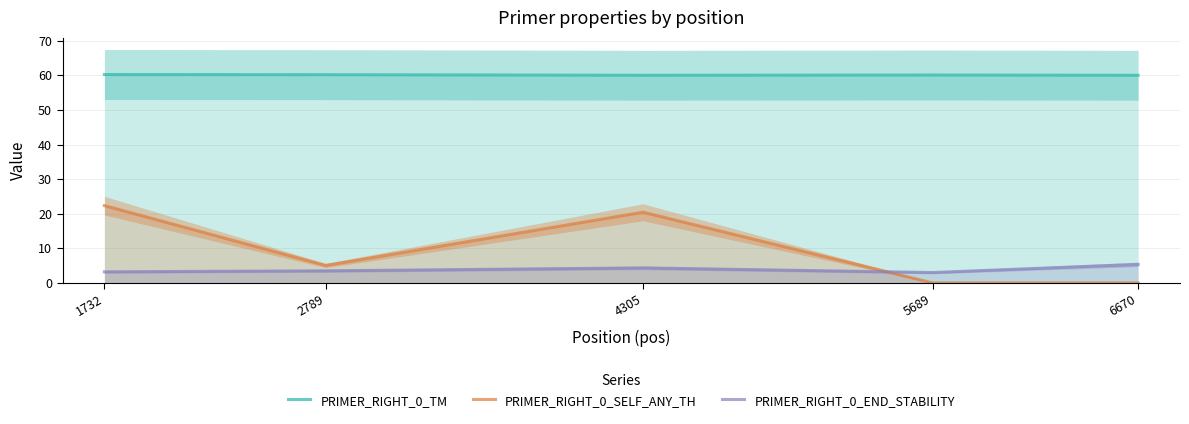

What is the sum of the PRIMER_RIGHT_0_TM values at 5689 and 2789?

120.3